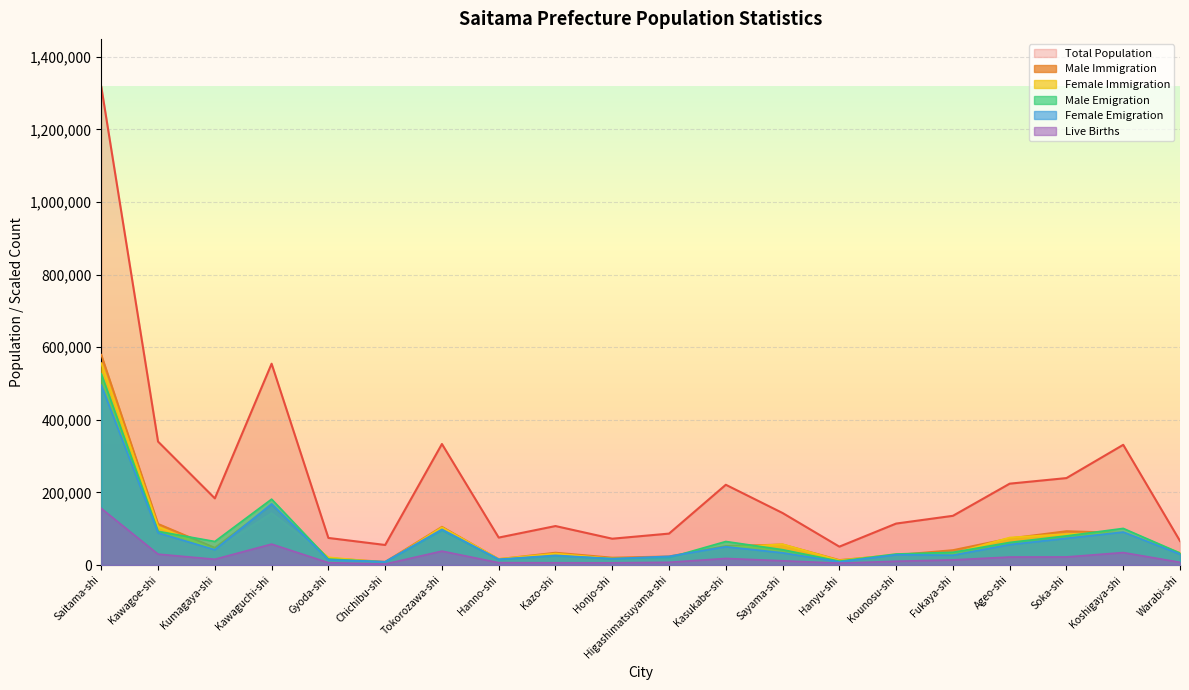

The Live Births series shows 14275.5 at Fukaya-shi. True or false?

True